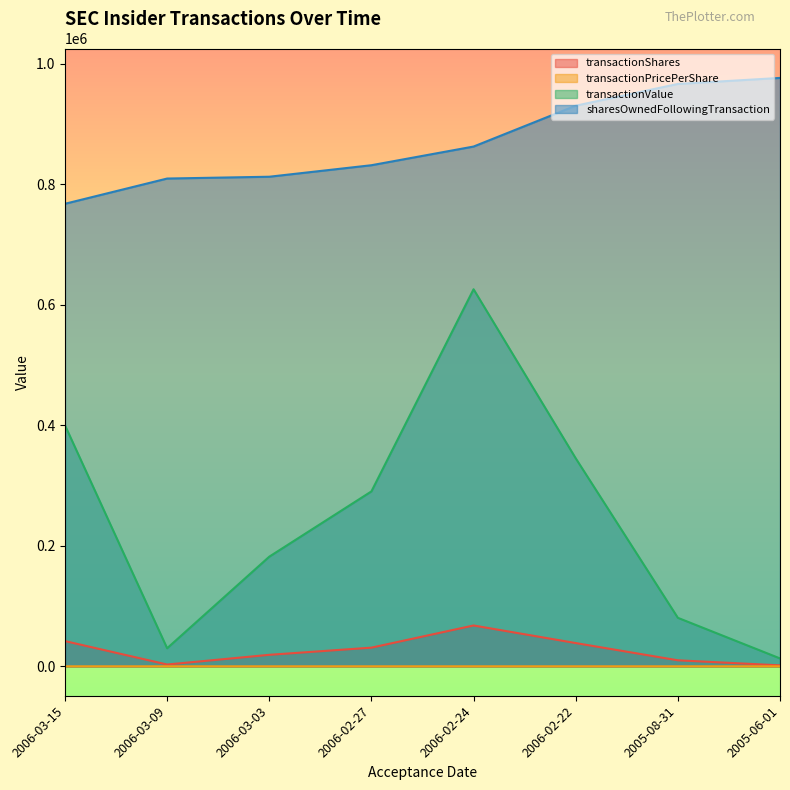

Which series has the largest range (max minus min)?

transactionValue